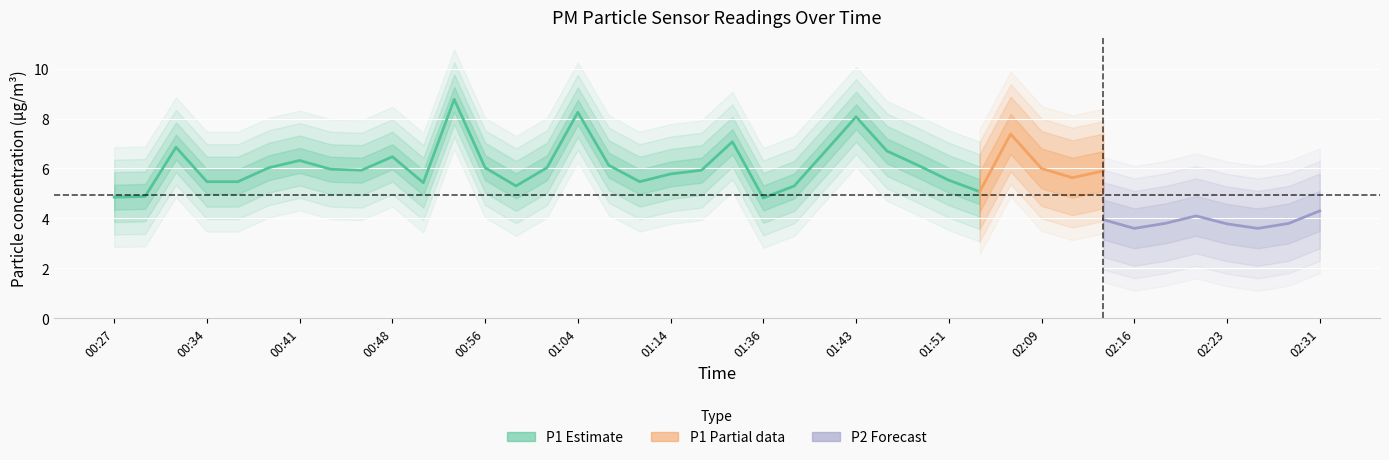

How many data points in P1 are above 5?

36